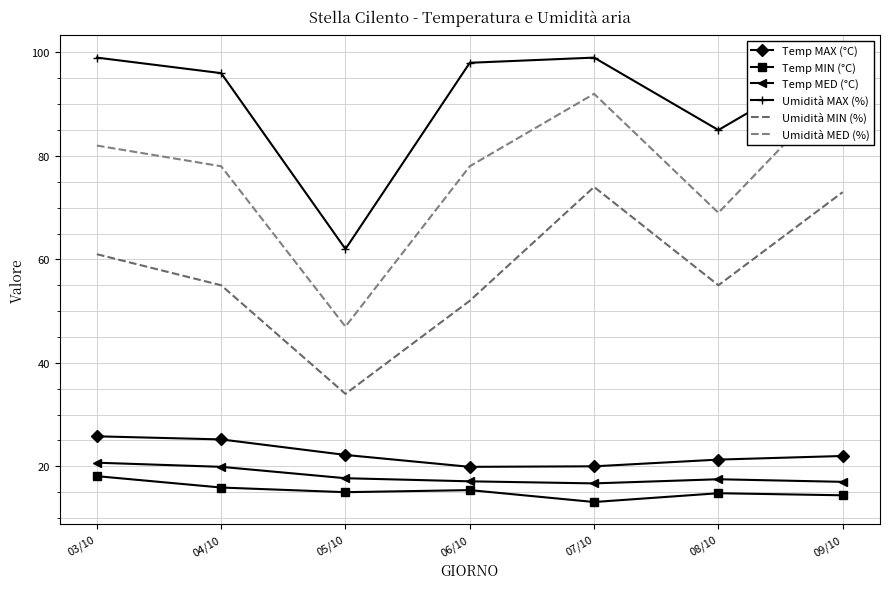

True or false: Temp MAX (°C) and Umidità MIN (%) intersect in this chart.

False